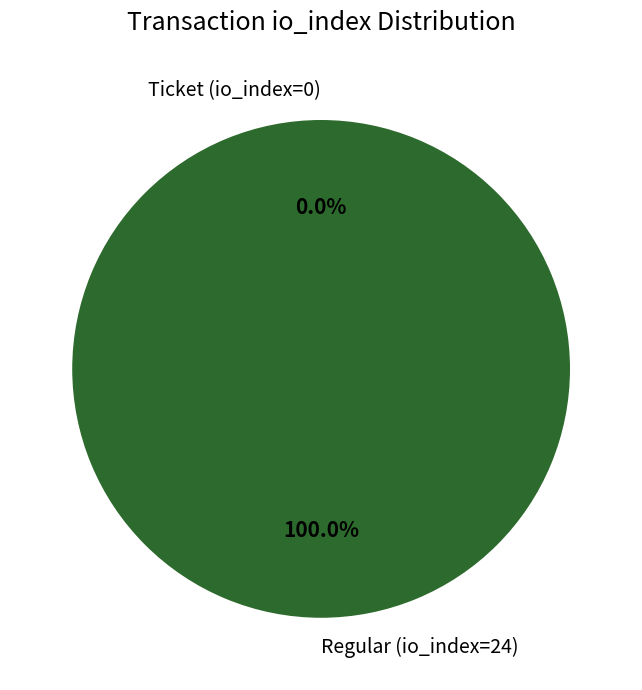

Is the sum of Regular (io_index=24) and Ticket (io_index=0) greater than half?

Yes